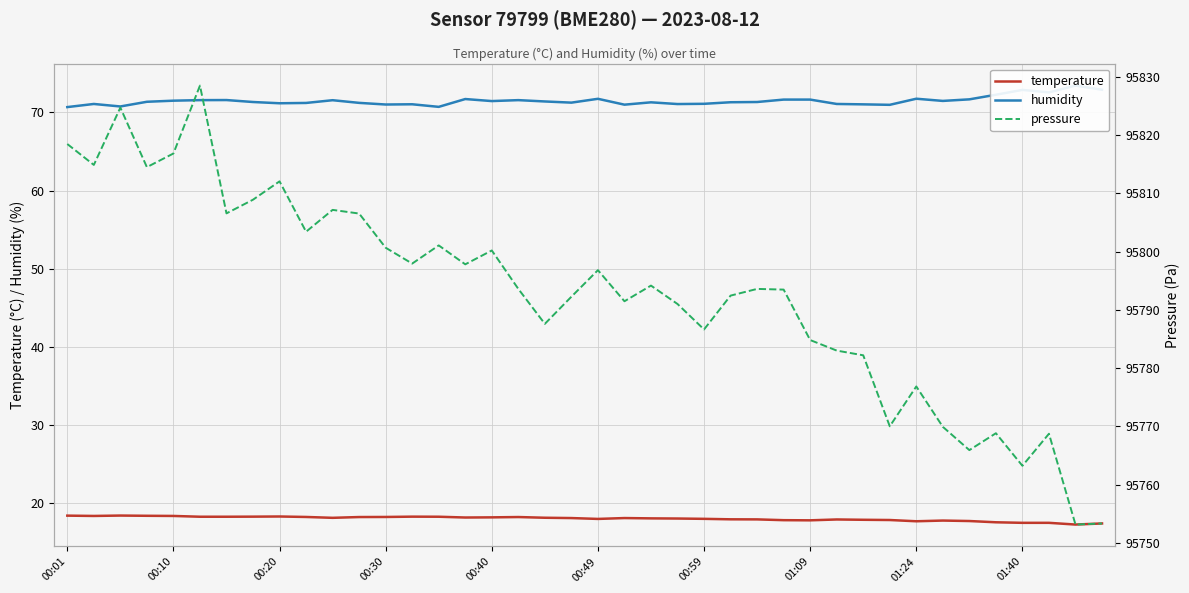

Is it true that temperature equals 32.8 at 00:30?

False